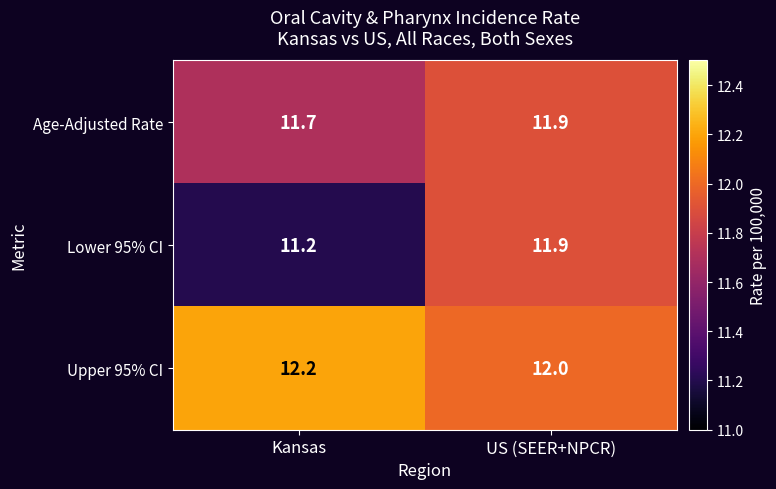

Which category has the highest value in the Upper 95% CI series?

Kansas